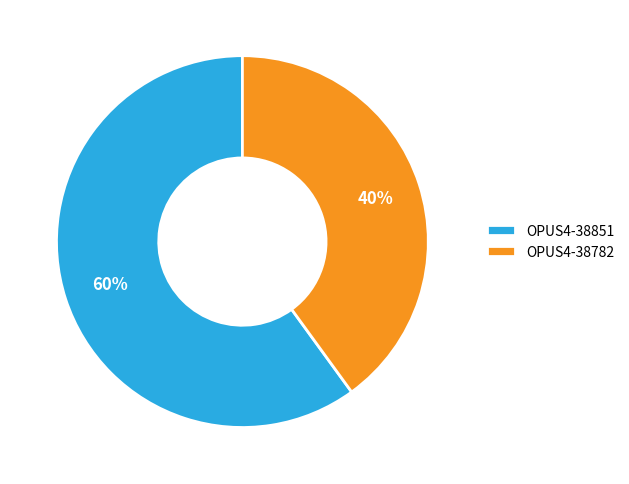

How many segments does this pie chart have?

2